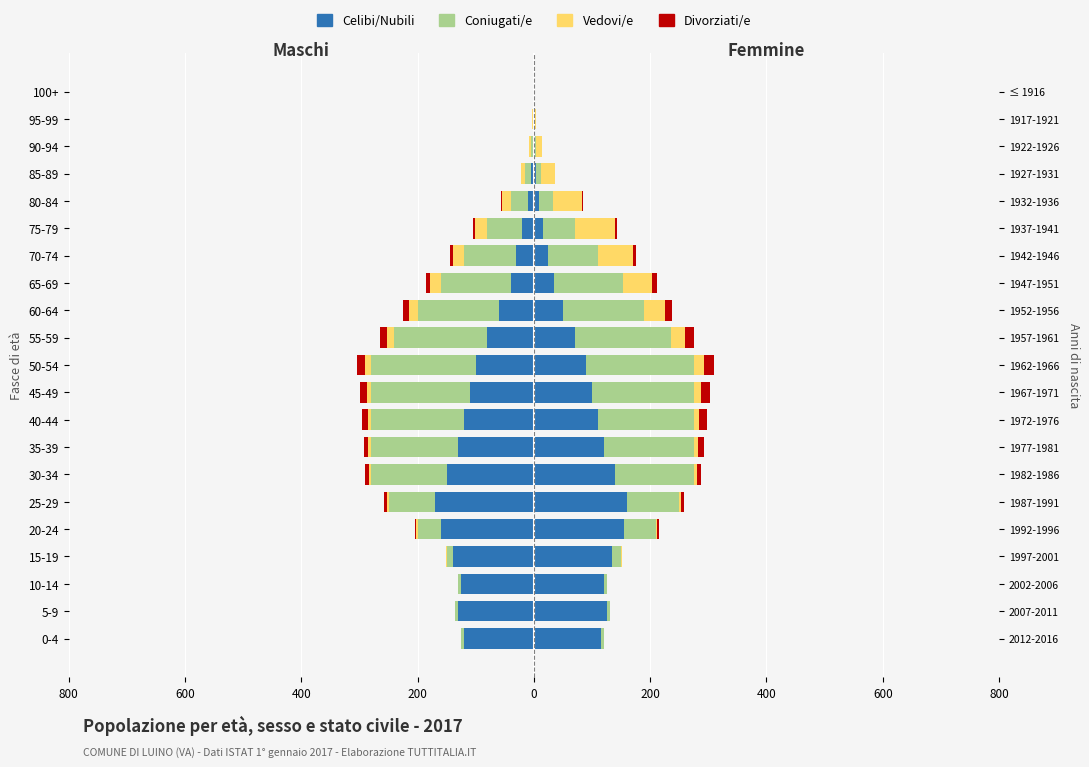

What is the difference between the maximum and minimum values in the Divorziati/e series?

14